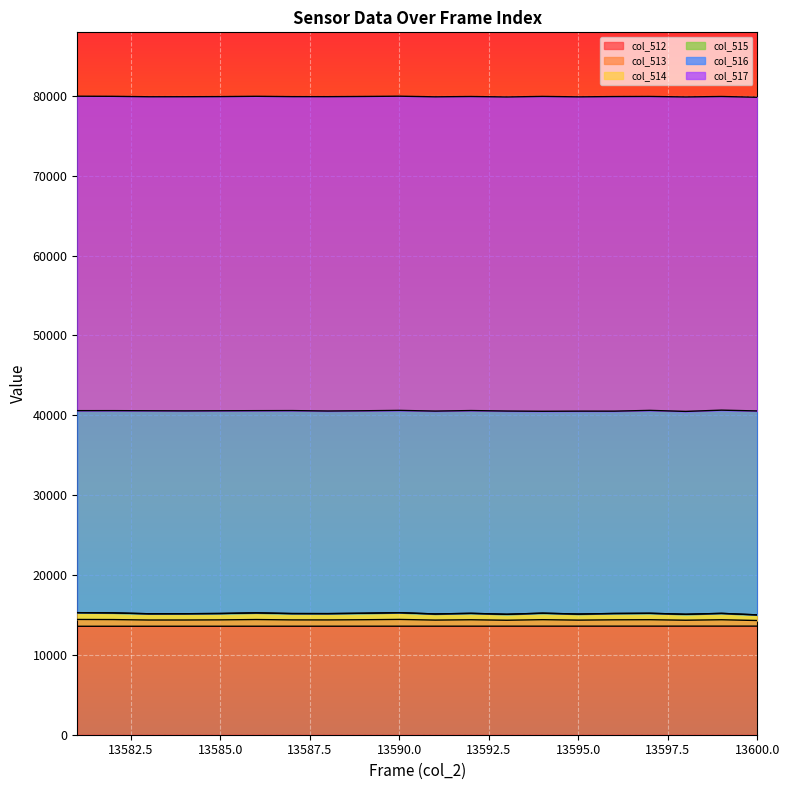

How many categories are shown in the chart?

20